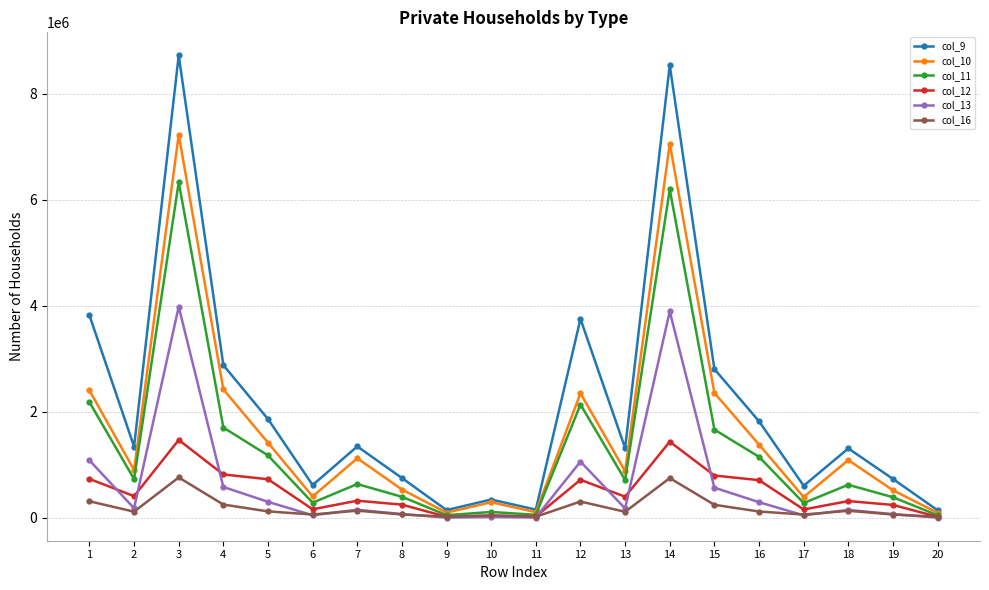

Which series has the largest total across all categories?

col_9